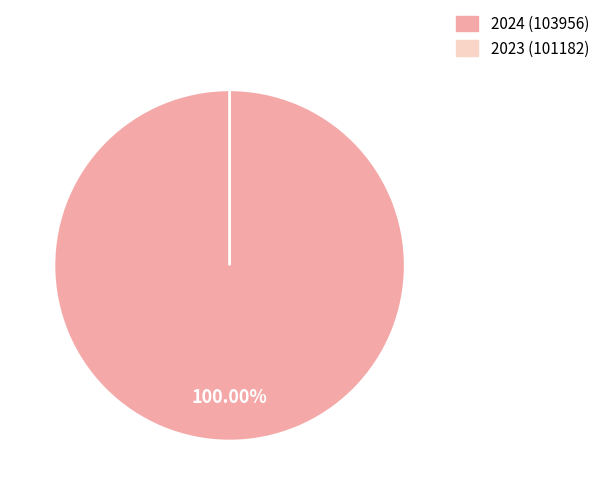

True or false: 2023 (101182) accounts for 8% of the total.

False